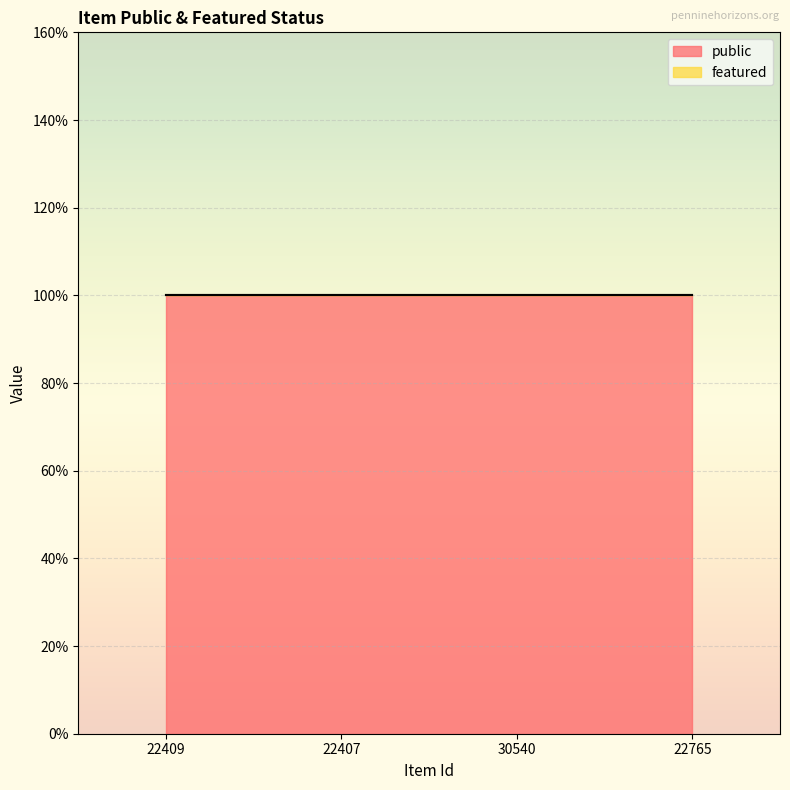

True or false: featured and public cross at least once.

False